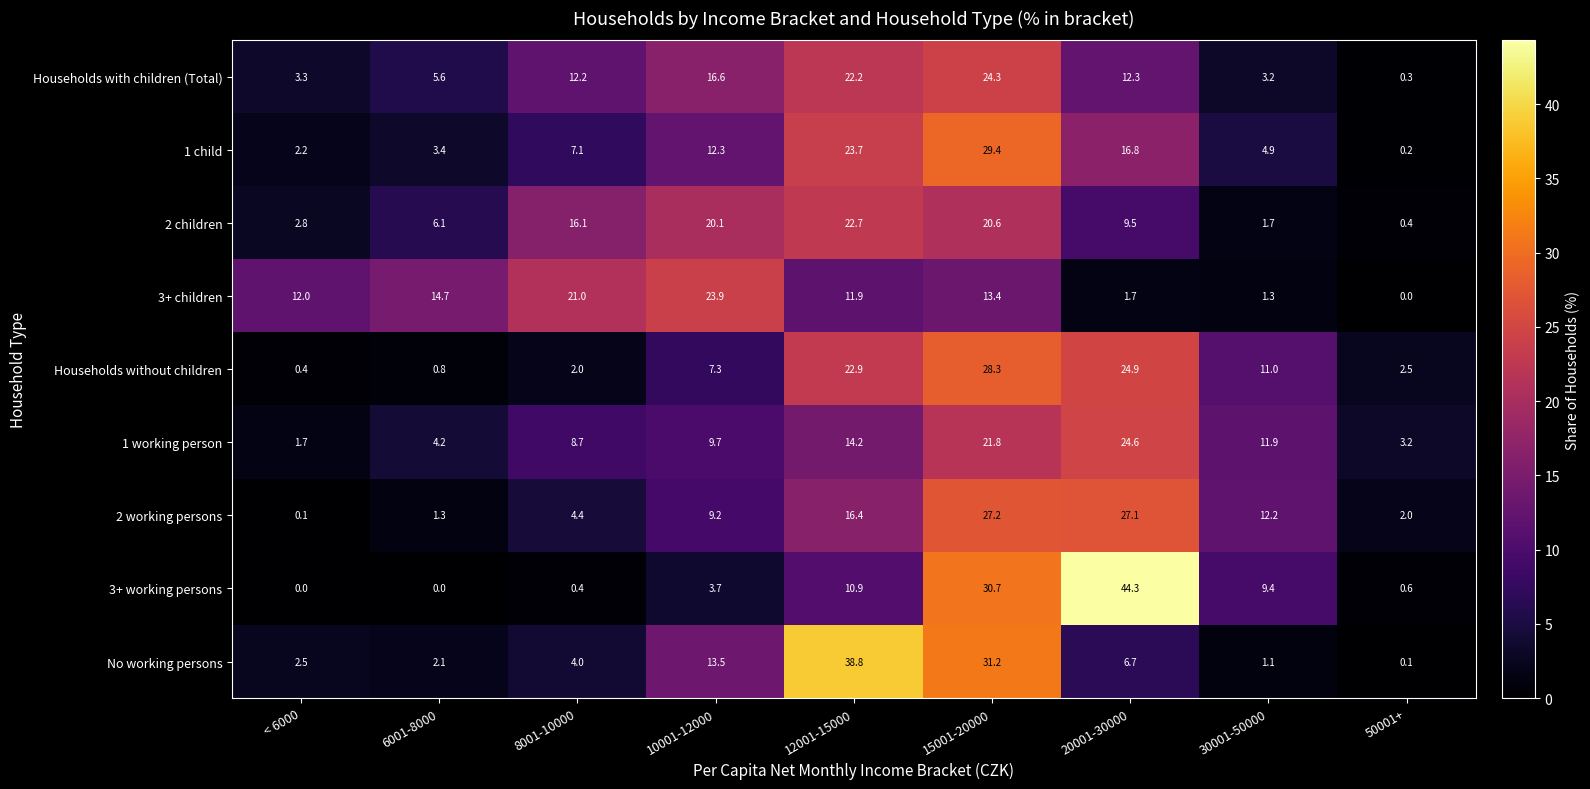

Is it true that Households without children equals 0.8 at 6001-8000?

True